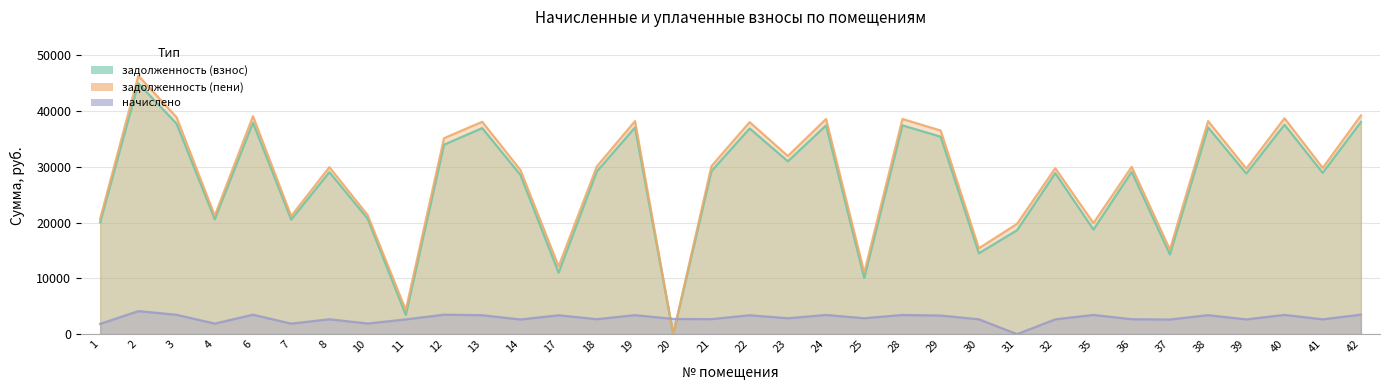

True or false: задолженность (взнос) and задолженность (пени) intersect in this chart.

False